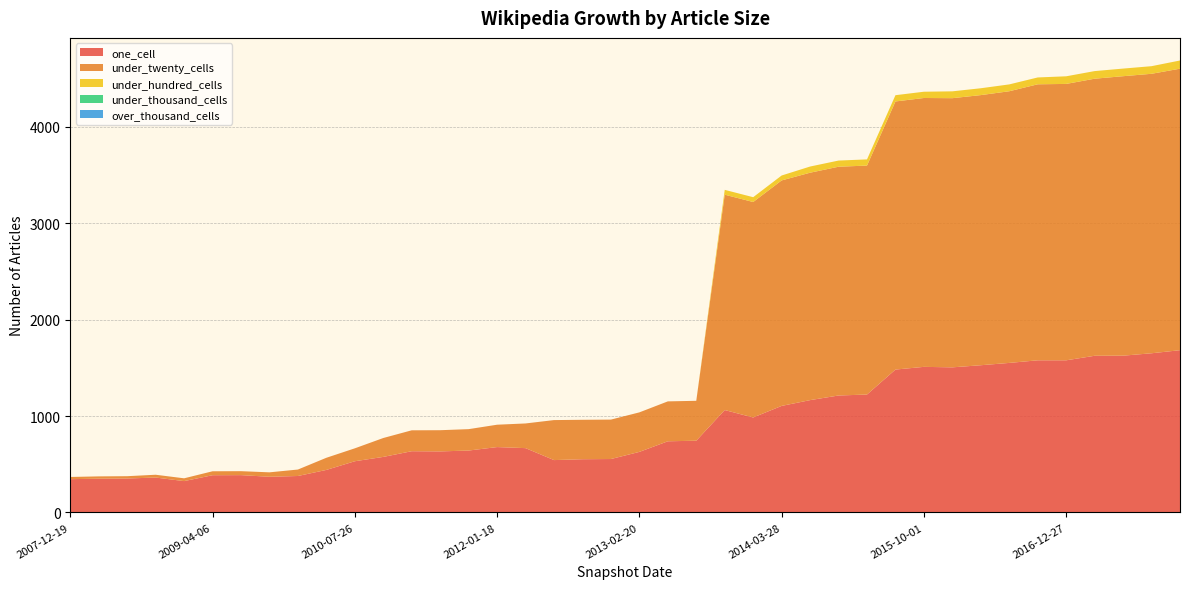

Reading right to left, list all the values displayed in this chart.

one_cell: 1683	1651	1626	1625	1578	1578	1551	1527	1505	1510	1482	1223	1213	1165	1105	985	1062	744	738	628	554	552	543	667	678	642	633	635	576	531	441	378	370	387	386	325	362	352	350	345
under_twenty_cells: 2920	2899	2899	2874	2867	2863	2818	2802	2792	2789	2781	2375	2373	2359	2339	2235	2234	414	414	410	409	409	415	256	232	222	220	217	196	134	126	67	46	41	41	29	29	24	24	23
under_hundred_cells: 85	79	79	79	79	71	71	71	71	65	65	64	64	64	51	50	50	0	0	0	0	0	0	0	0	0	0	0	0	0	0	0	0	0	0	0	0	0	0	0
under_thousand_cells: 0	0	0	0	0	0	0	0	0	0	0	0	0	0	0	0	0	0	0	0	0	0	0	0	0	0	0	0	0	0	0	0	0	0	0	0	0	0	0	0
over_thousand_cells: 0	0	0	0	0	0	0	0	0	0	0	0	0	0	0	0	0	0	0	0	0	0	0	0	0	0	0	0	0	0	0	0	0	0	0	0	0	0	0	0